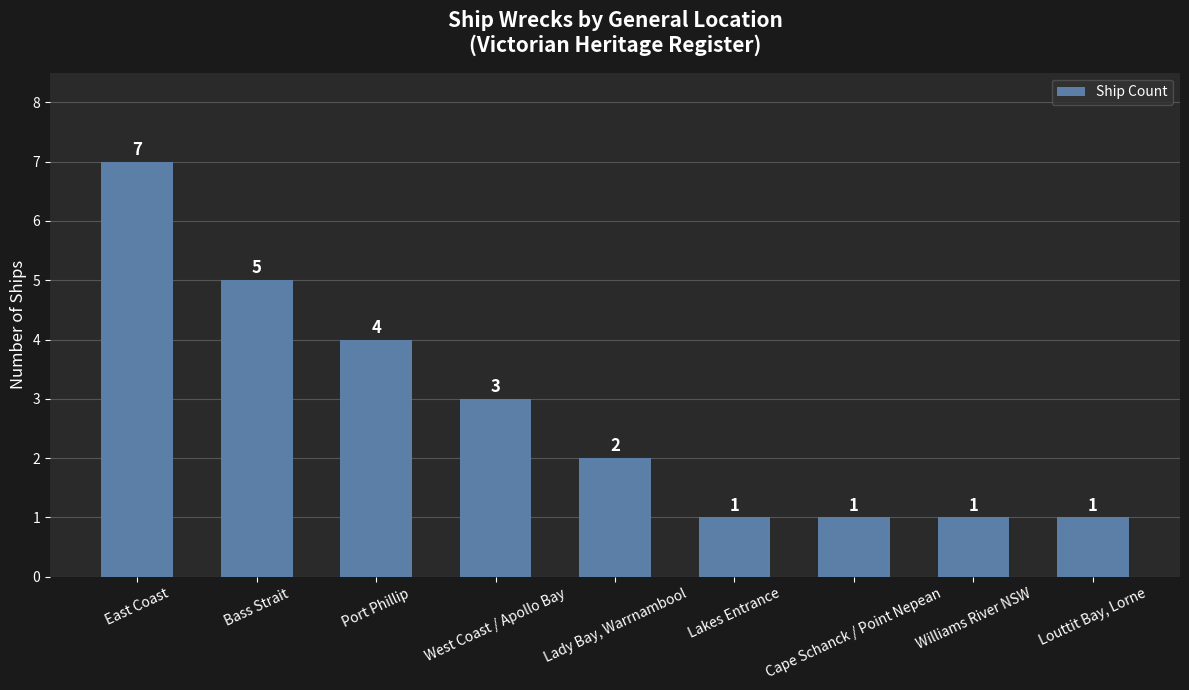

How many values are between 1 and 4?

7